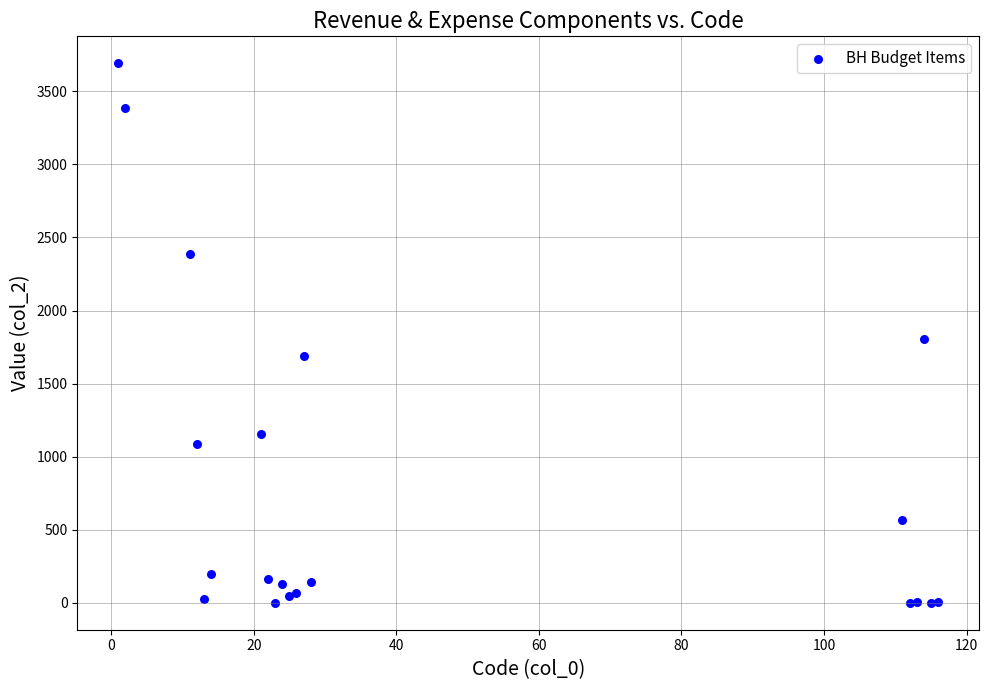

What Y value in the scatter plot is closest to 1845?

1802.8